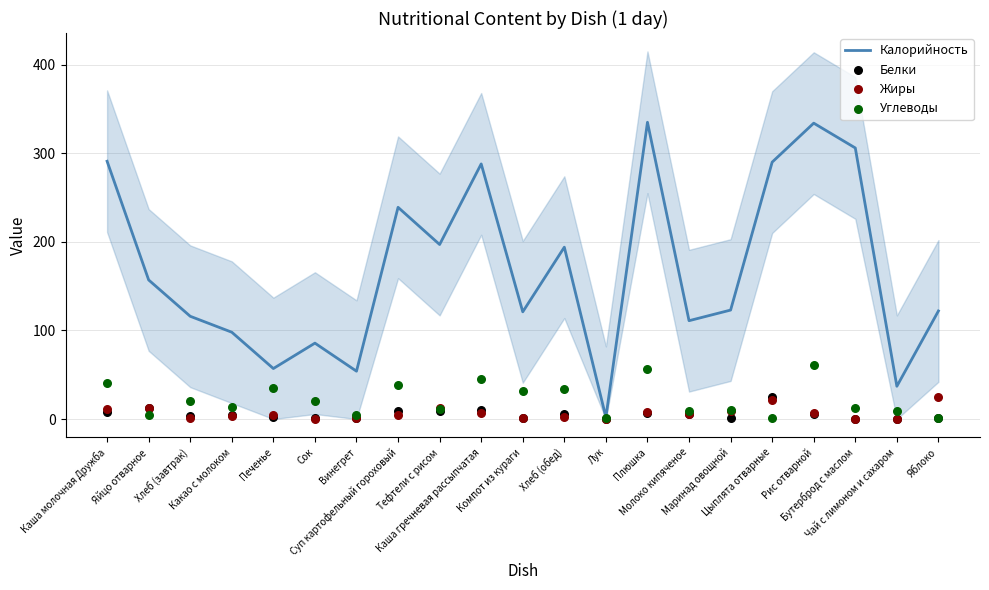

What are all the series names shown in the legend?

Калорийность, Белки, Жиры, Углеводы